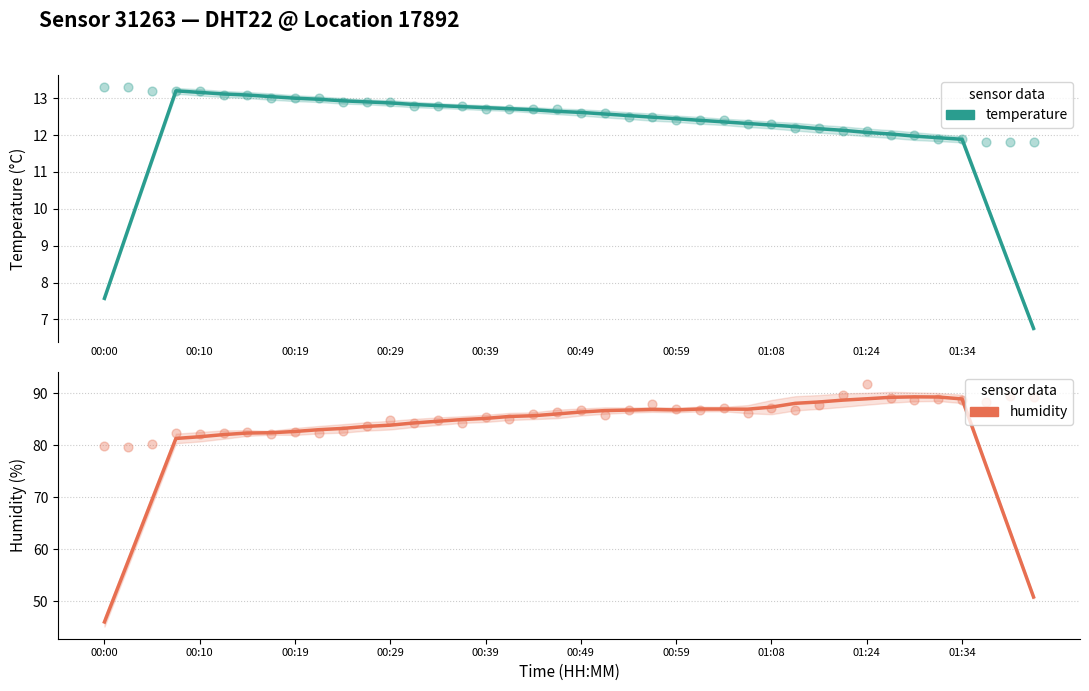

What is the total value across all series at 38?

101.3